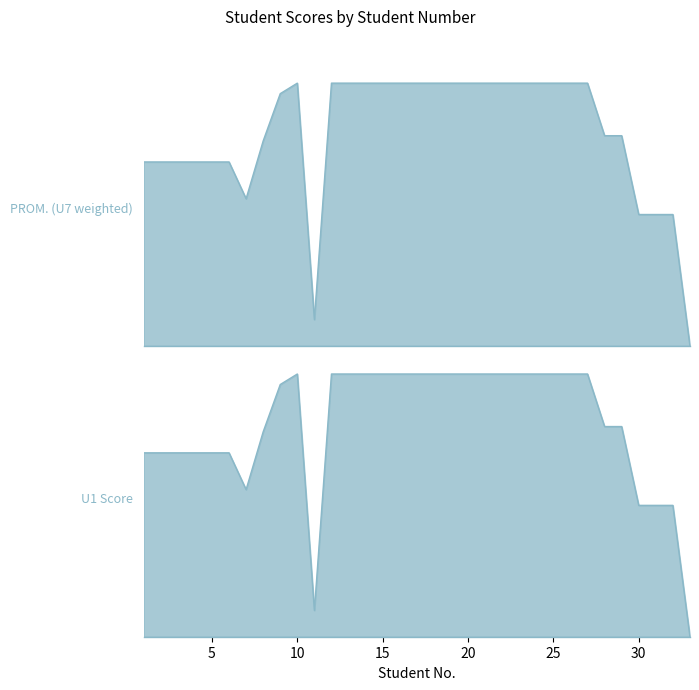

What is the sum of all U1 Score values?

2670.0